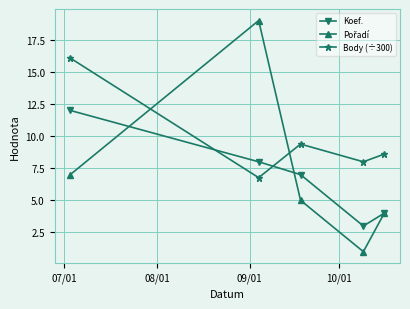

Count the number of categories in the chart.

5